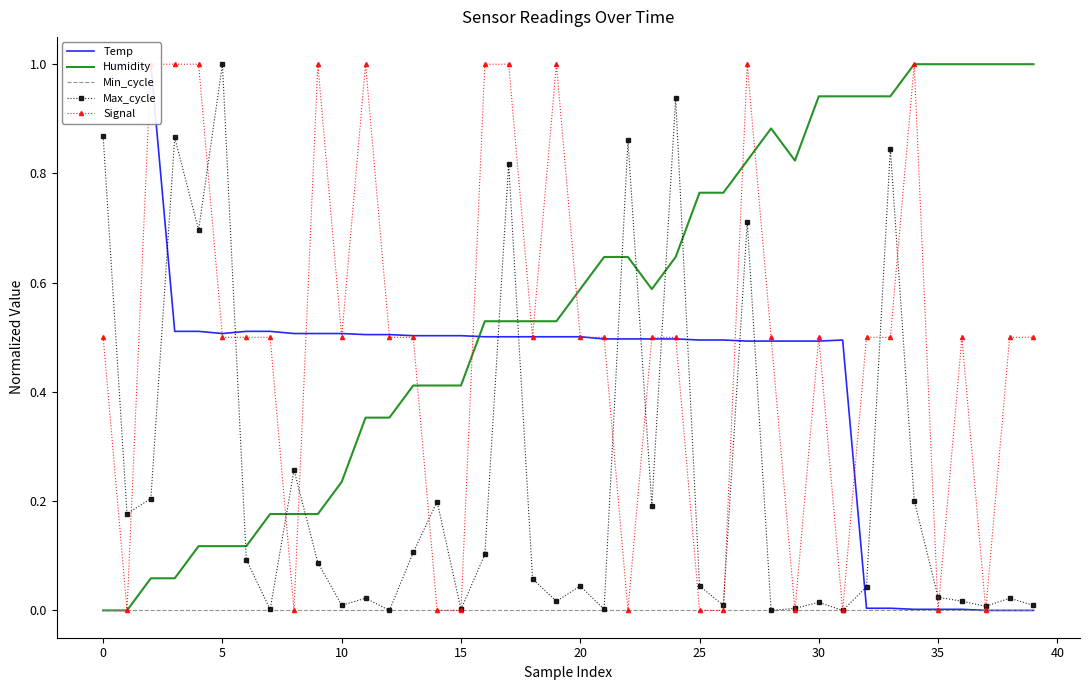

True or false: Humidity and Max_cycle cross at least once.

True